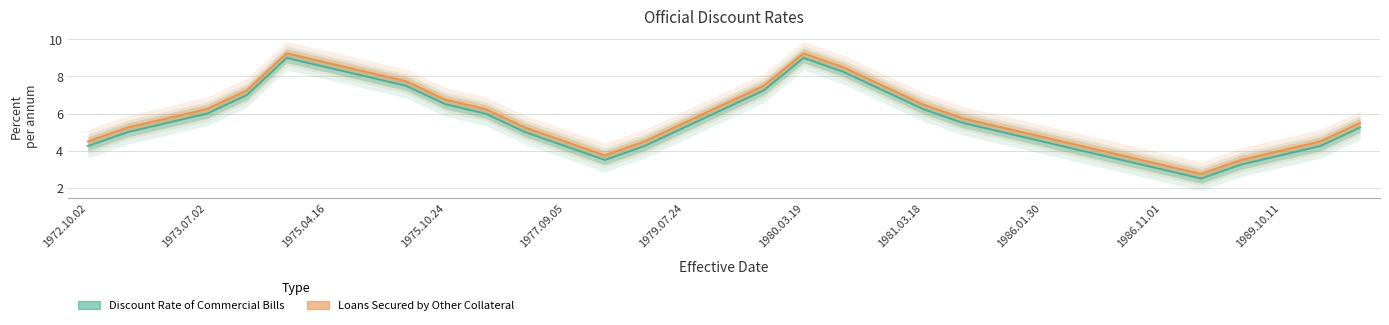

What is the maximum value shown in the chart?

9.2